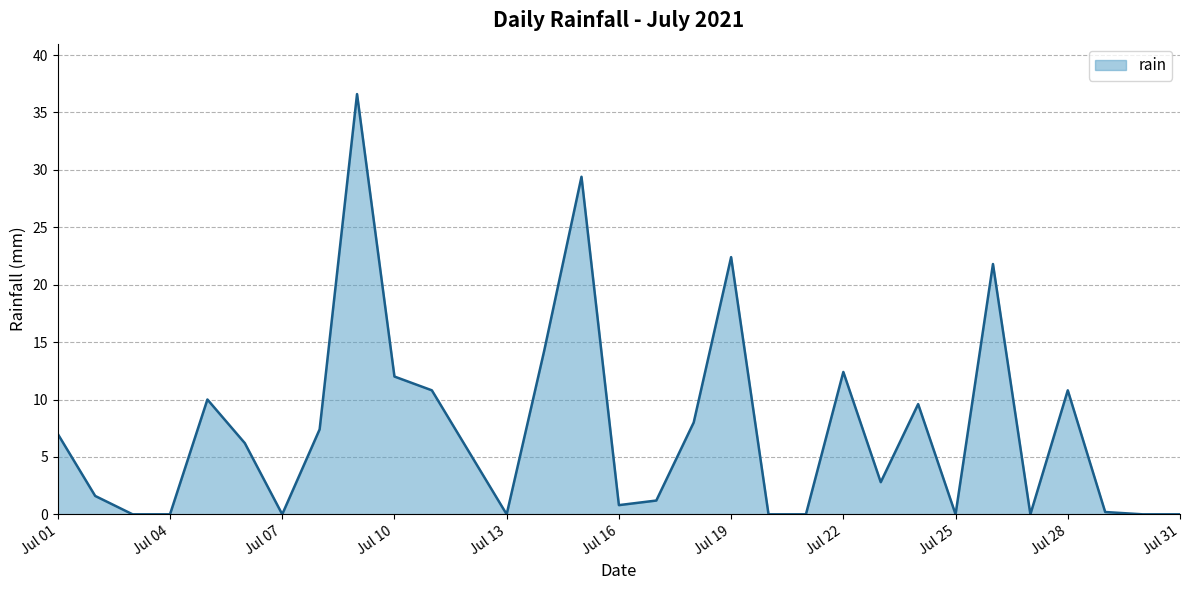

What is the difference between the maximum and minimum values?

36.6